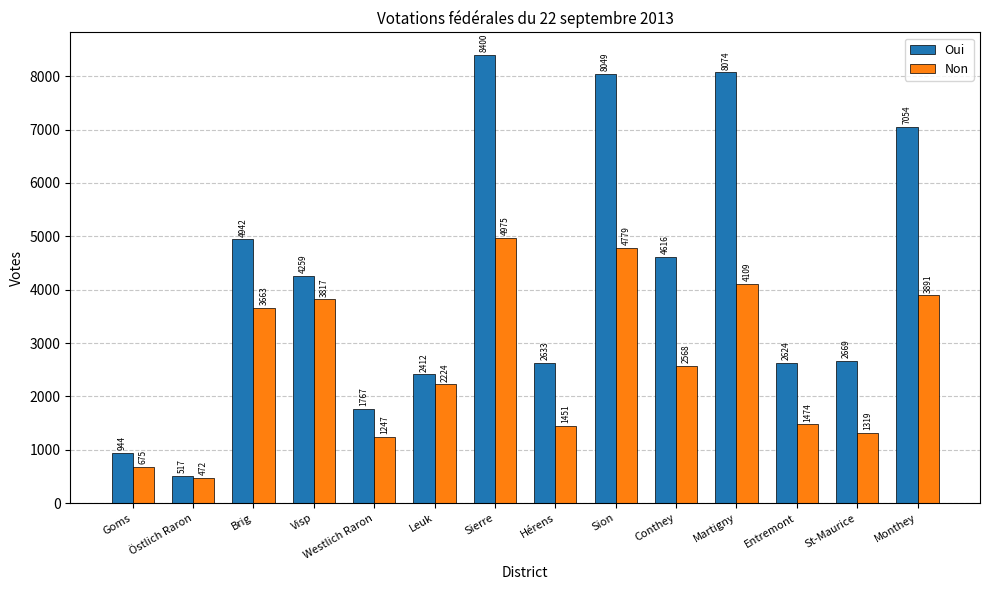

Does the chart contain any negative values?

No